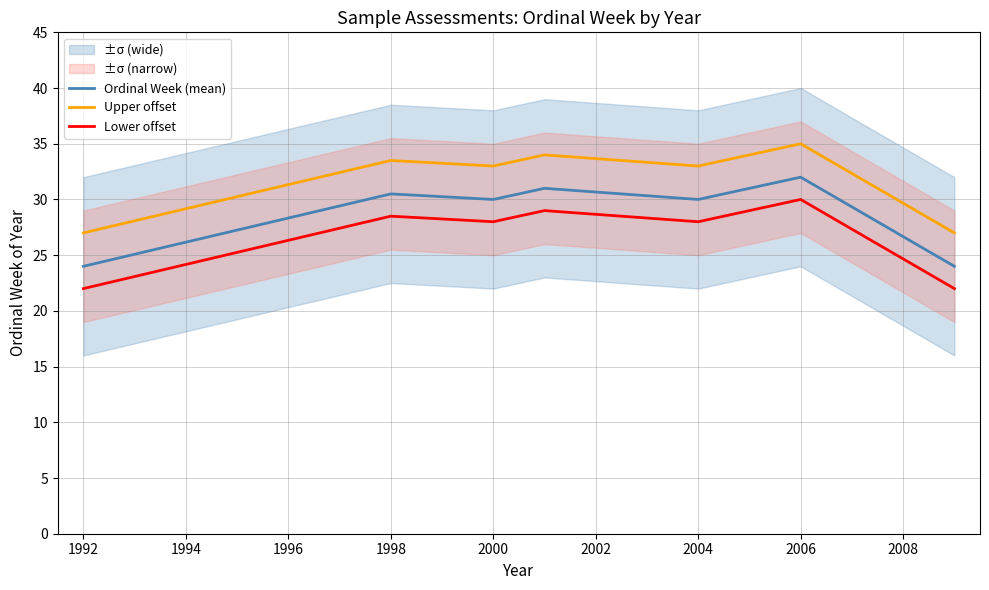

Which series has the largest range (max minus min)?

Ordinal Week (mean)